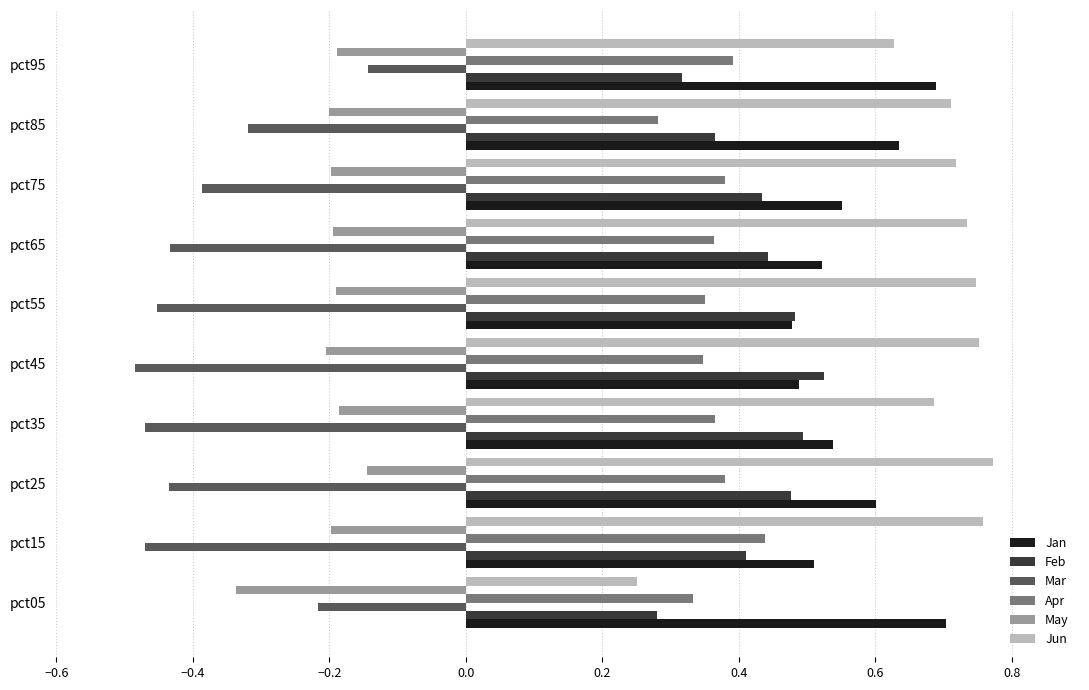

Which series has the largest total across all categories?

Jun